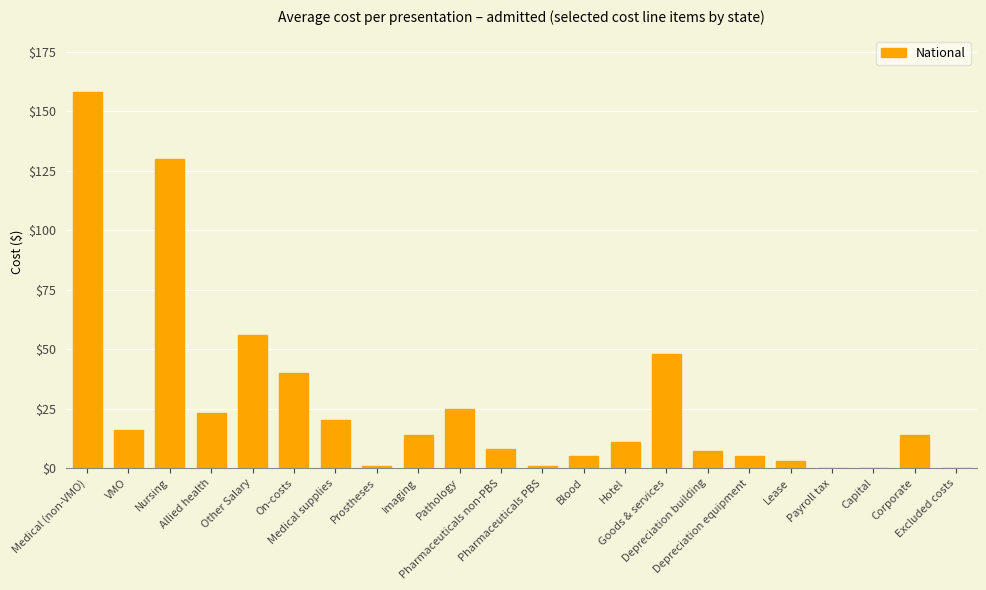

What is the greatest value displayed?

158